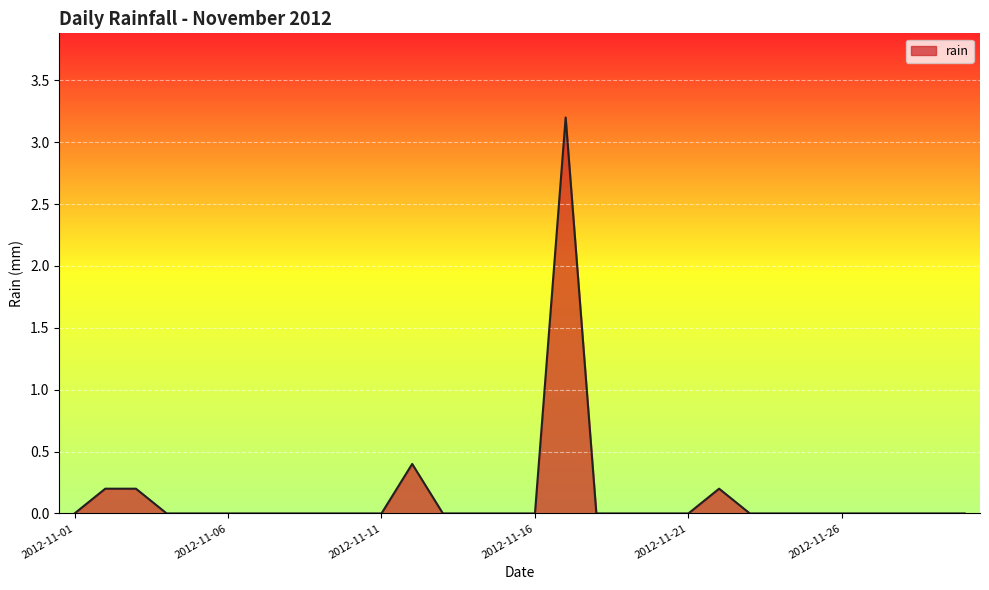

What is the difference between the maximum and minimum values?

3.2